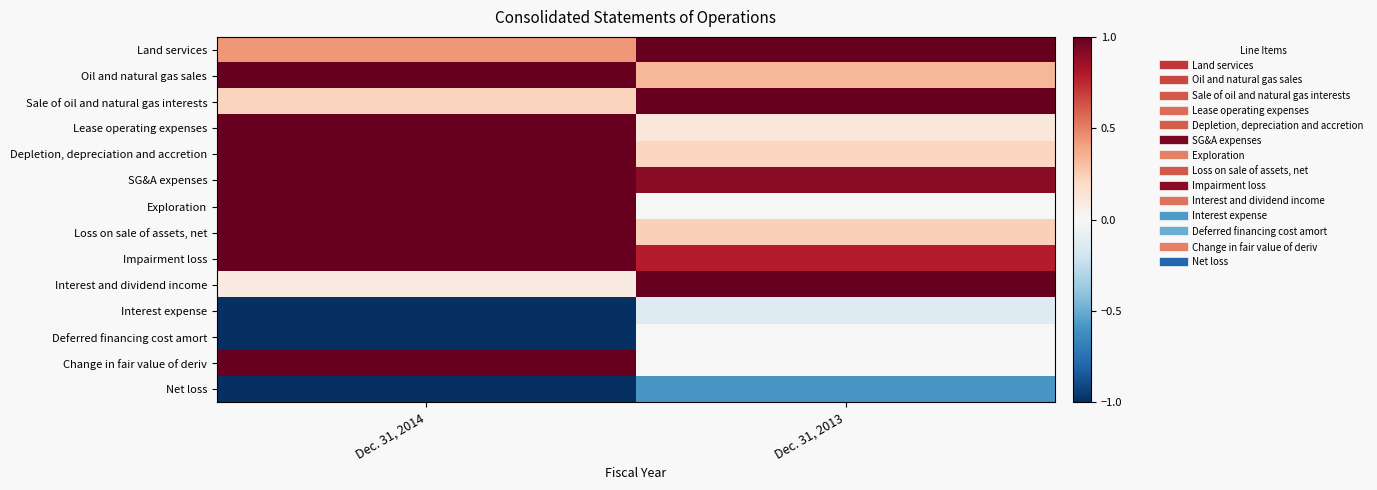

At which category does the chart reach its peak across all series?

Dec. 31, 2013